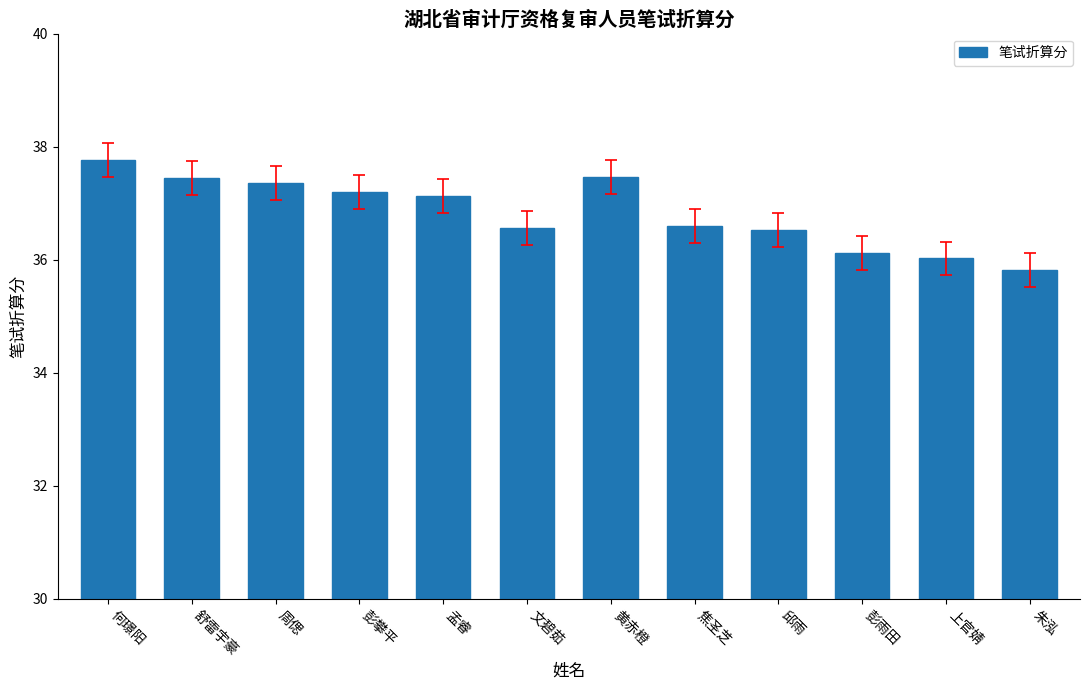

What is the sum of all values?

442.0